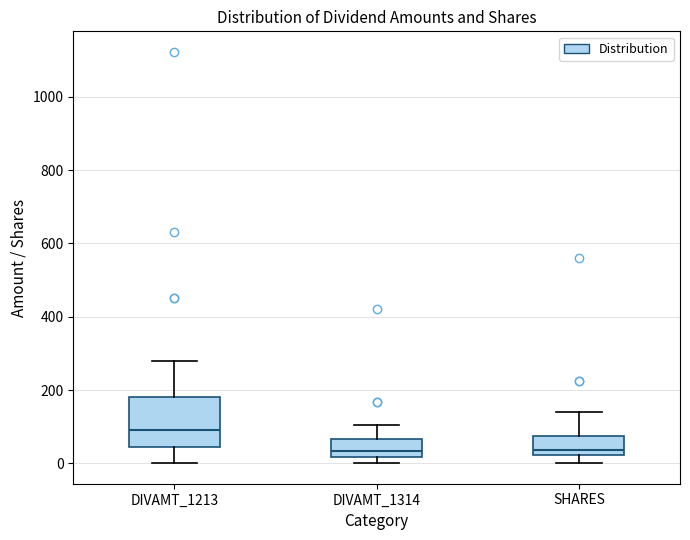

Where does the median line of the box for DIVAMT_1314 sit on the y-axis? The values are not printed on the chart, so give them approximately, as read against the axis.

40